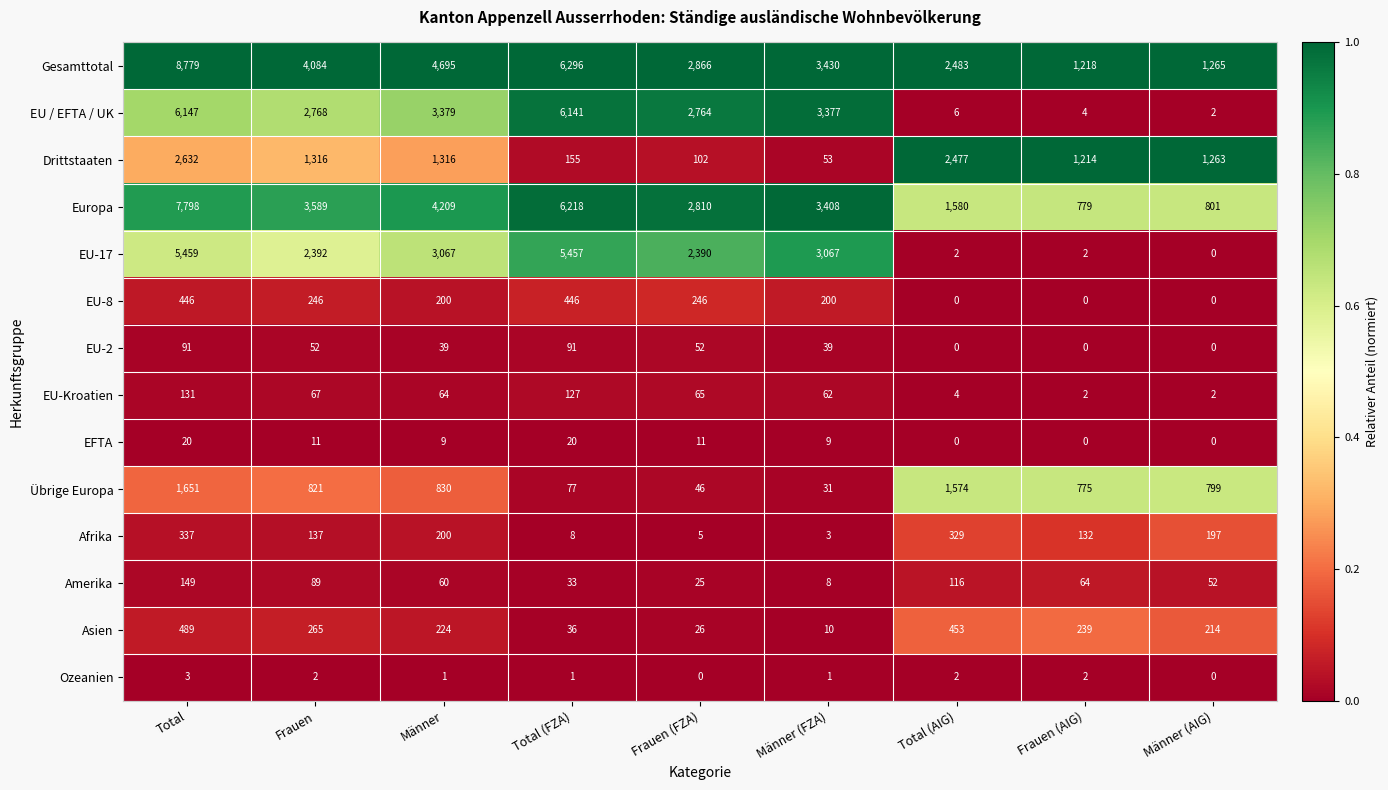

Rank the series by their maximum value, from lowest to highest.

Ozeanien, EFTA, EU-2, EU-Kroatien, Amerika, Afrika, EU-8, Asien, Übrige Europa, Drittstaaten, EU-17, EU / EFTA / UK, Europa, Gesamttotal